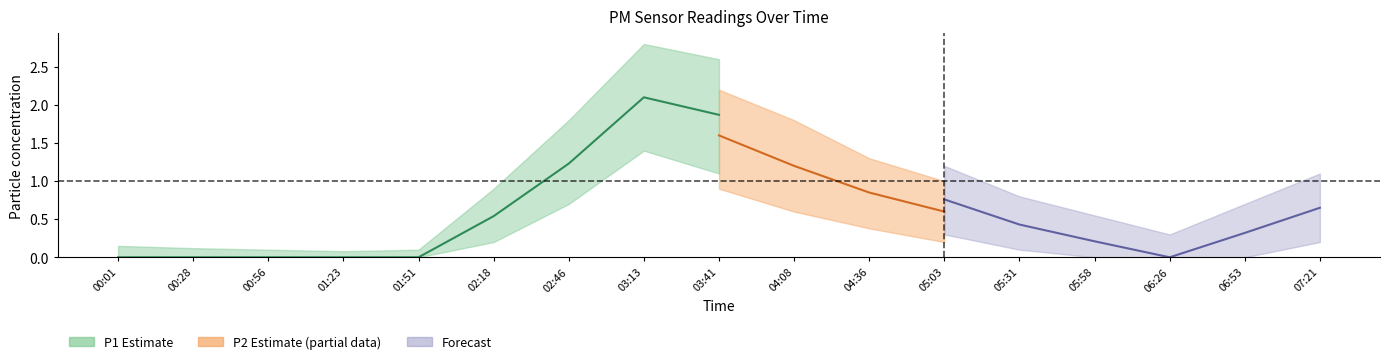

How many categories are shown in the chart?

17